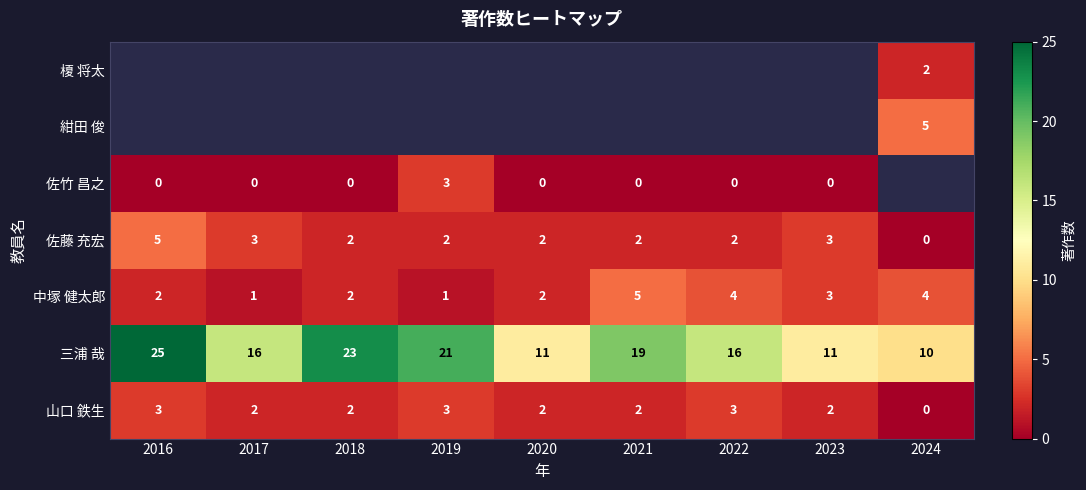

What is the sum of all 佐藤 充宏 values?

21